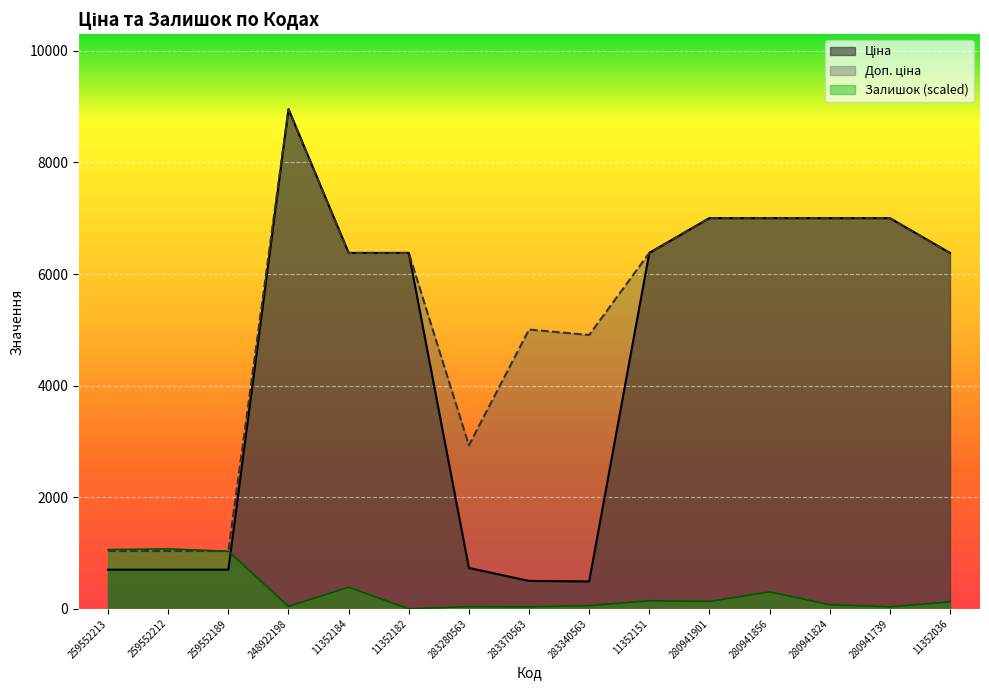

How many interior local peaks does the Ціна series have?

1